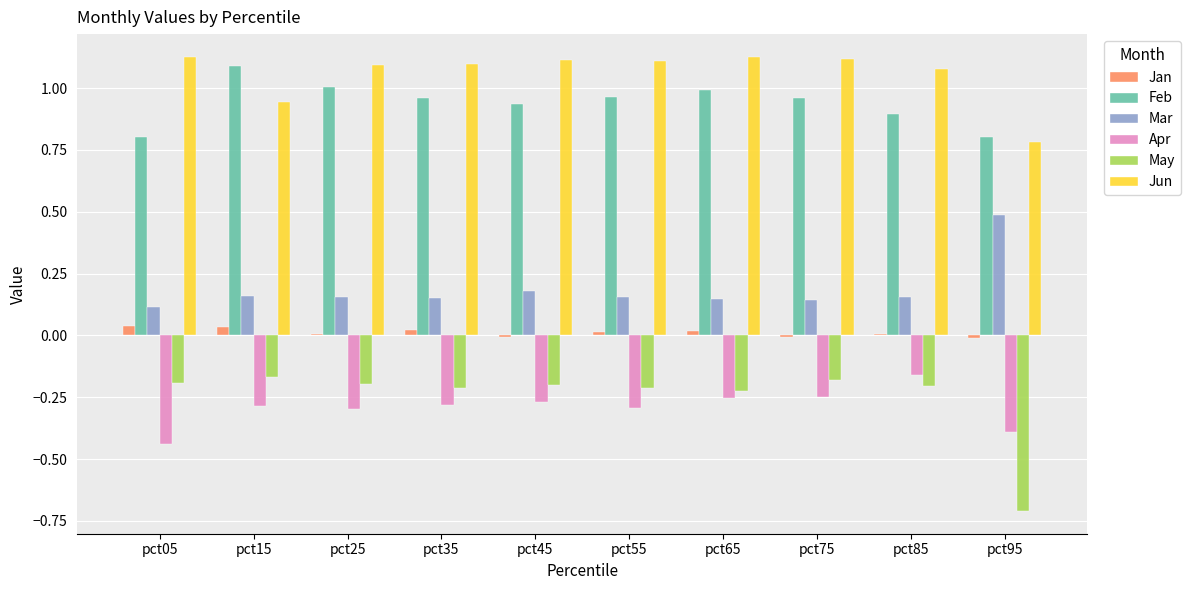

How many groups of bars are there?

10